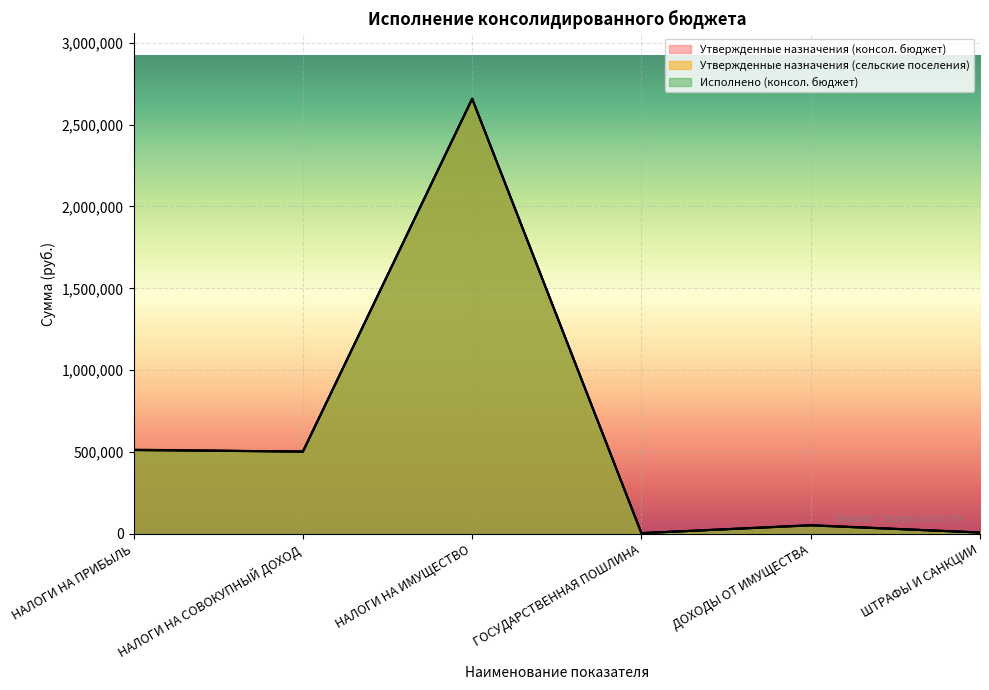

What is the difference between the highest and lowest values at НАЛОГИ НА ПРИБЫЛЬ?

2311.8